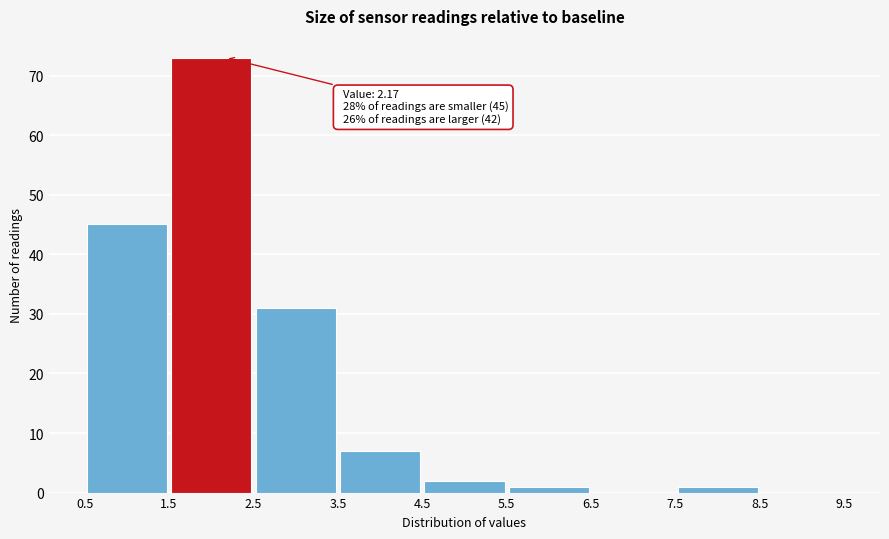

Which range on the x-axis has the tallest bar?

1.5 to 2.5